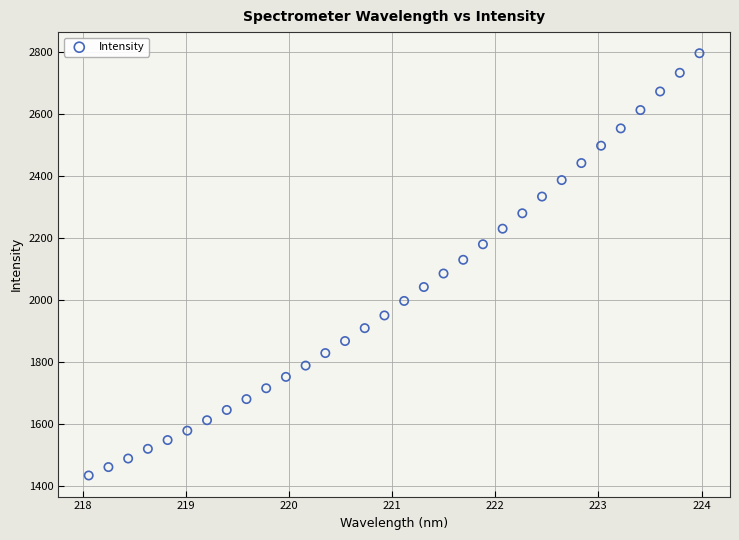

What is the range of X values (max minus min)?

5.9